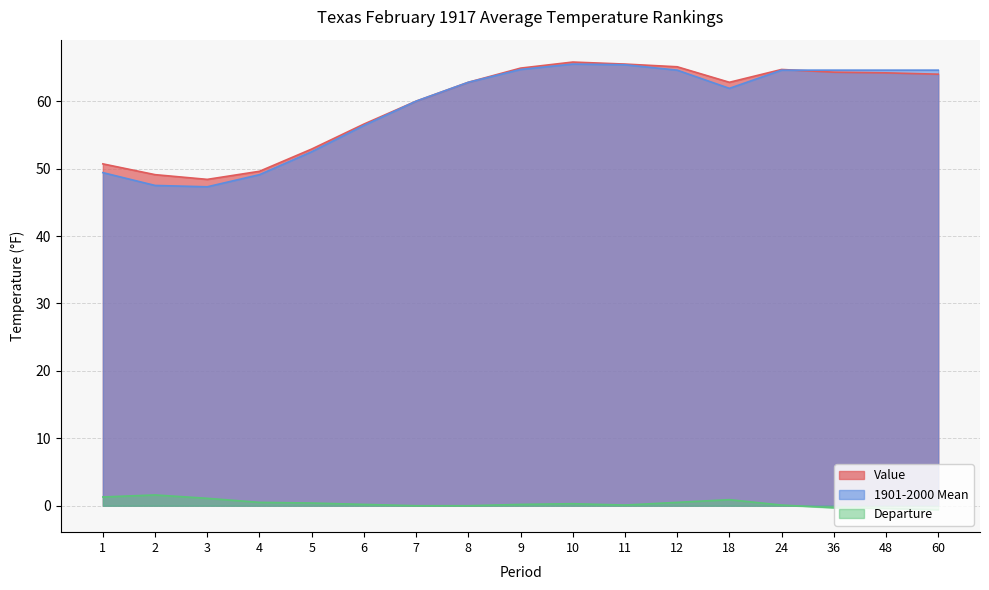

List the series in order of their peak value, highest first.

Value, 1901-2000 Mean, Departure